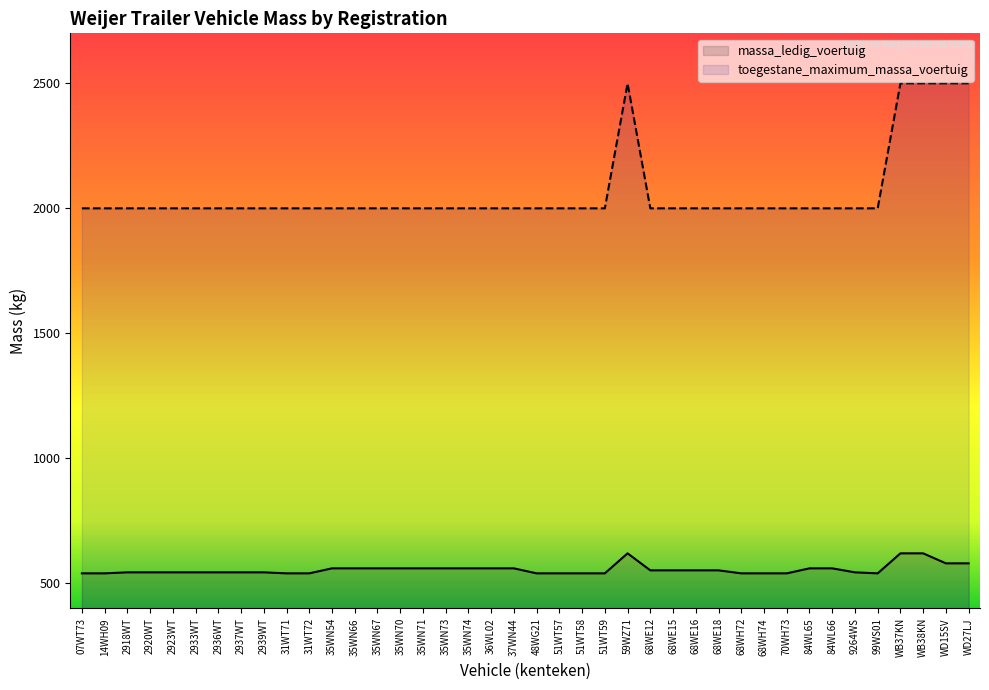

Count the number of data series in this chart.

2